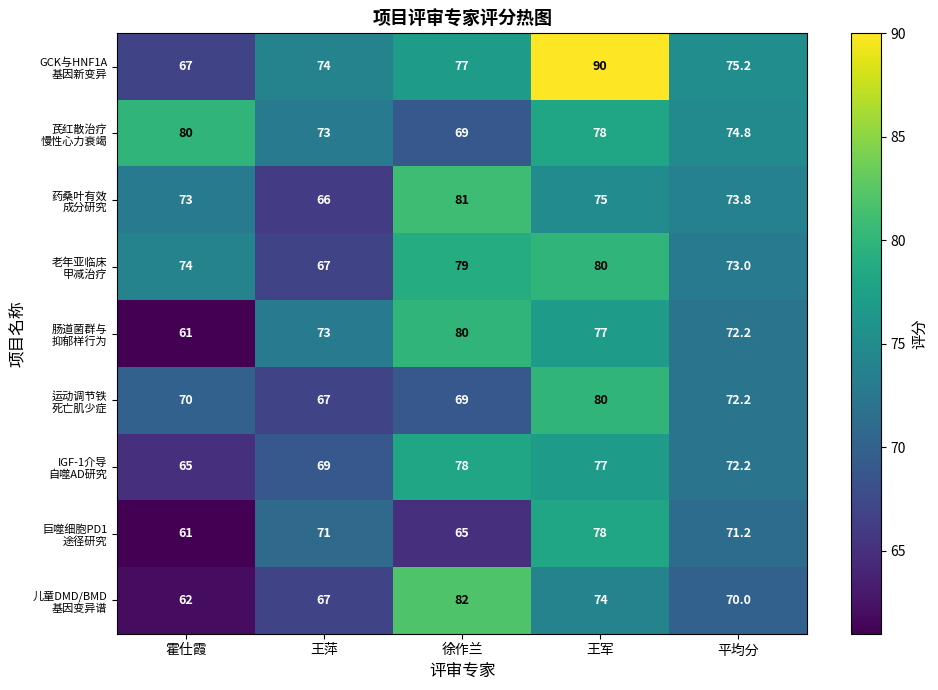

What is the difference between the highest and lowest values at 徐作兰?

17.0